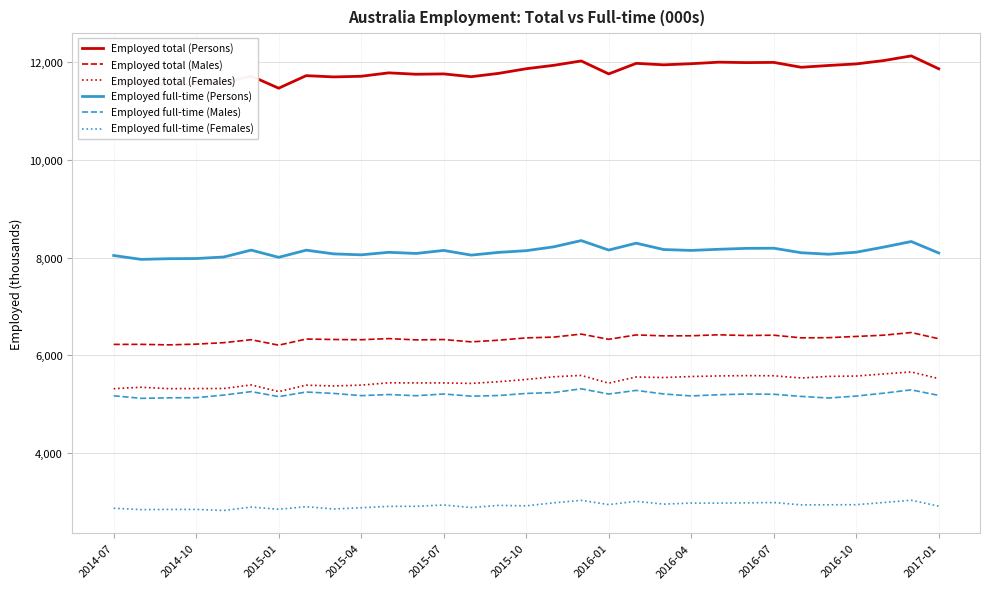

What is the greatest value displayed?

12128.3